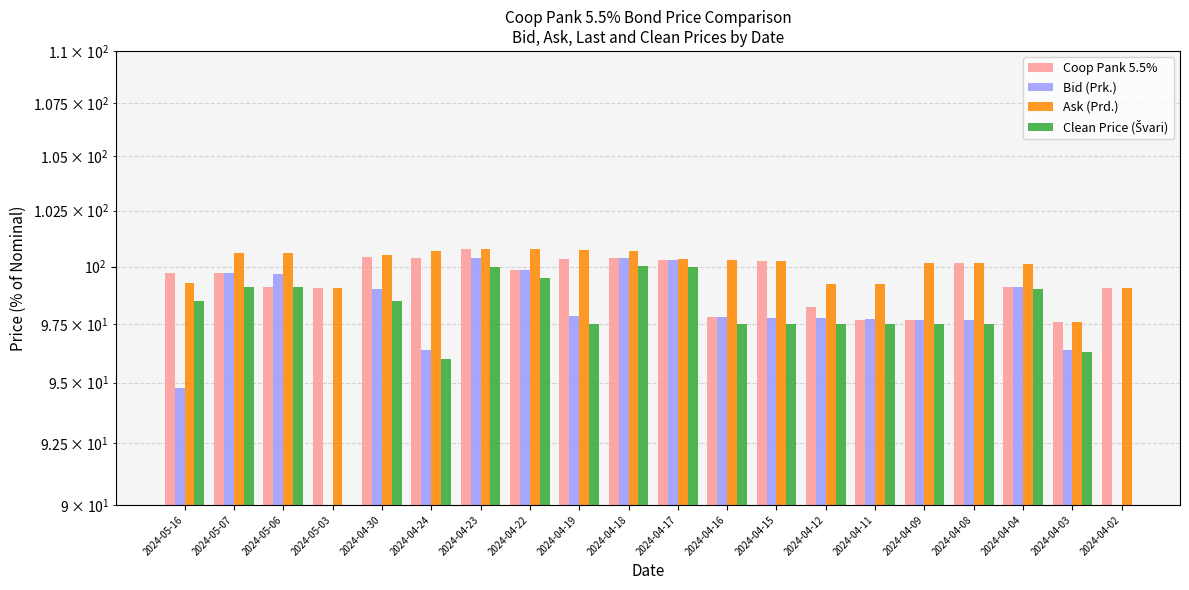

How many values in Clean Price (Švari) are above zero?

18